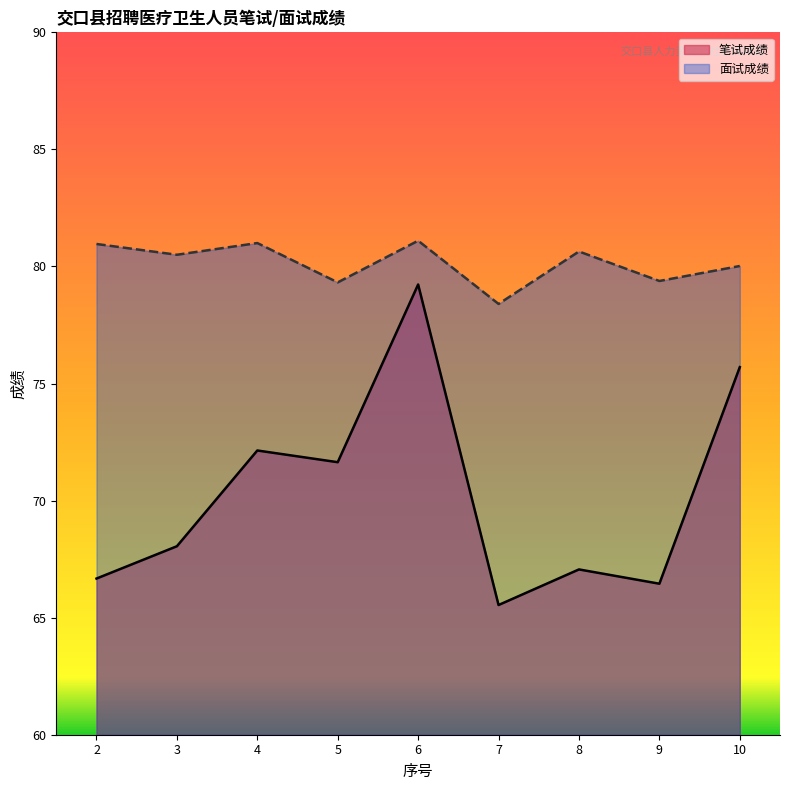

True or false: 笔试成绩 and 面试成绩 intersect in this chart.

False